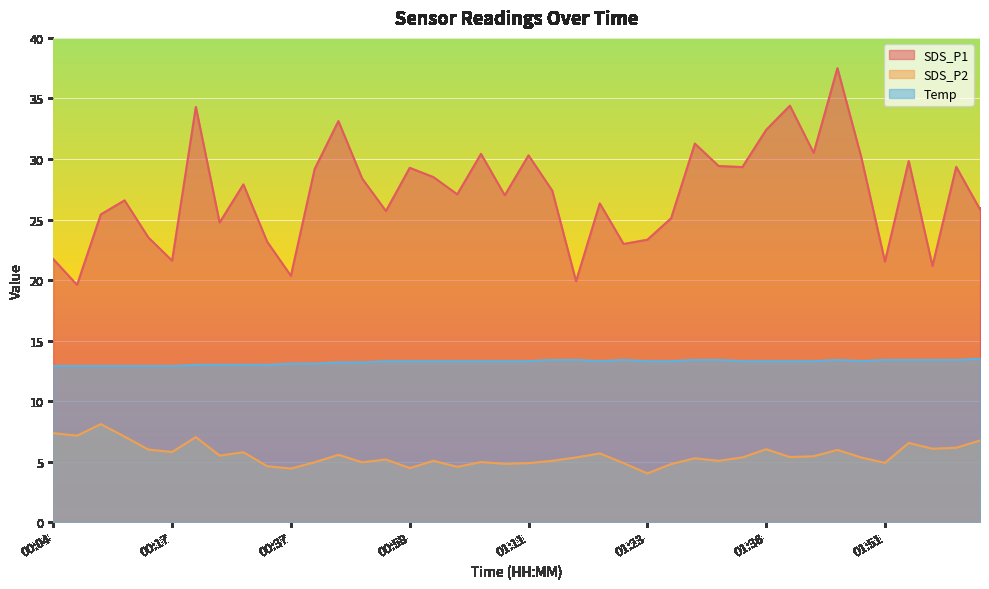

At which label does SDS_P1 reach its peak?

01:46